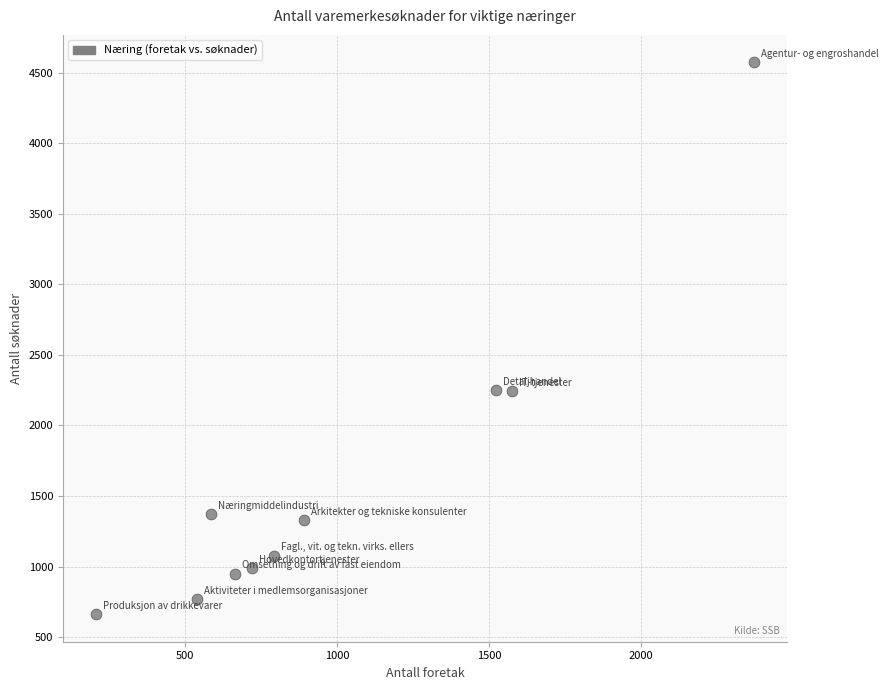

What is the range of Y values (max minus min)?

3910